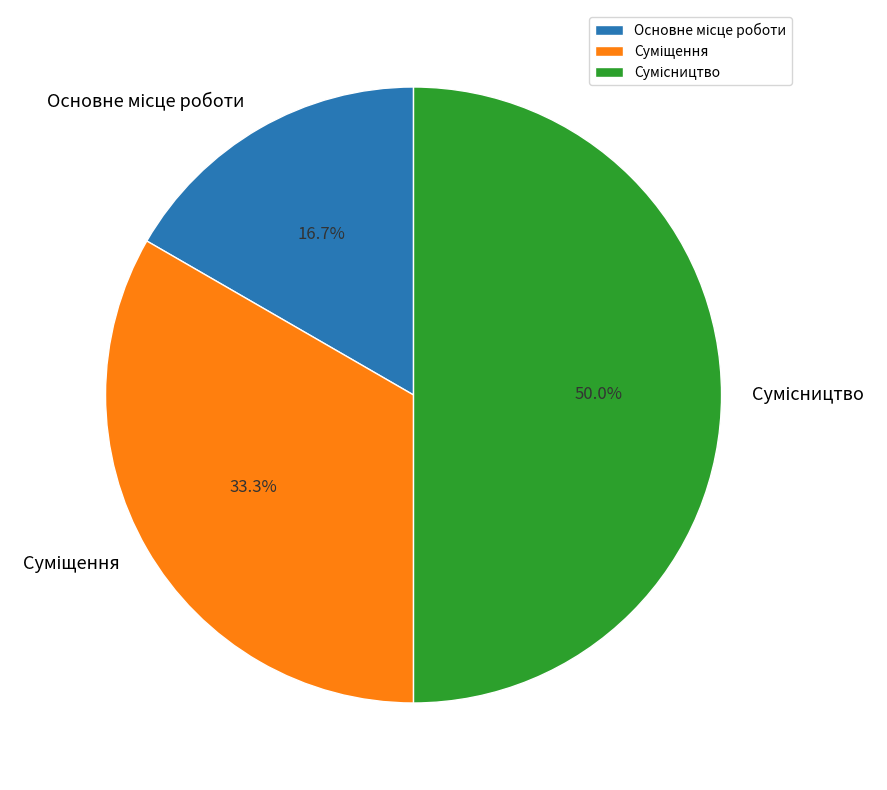

Which category has the smallest portion of the pie?

Основне місце роботи